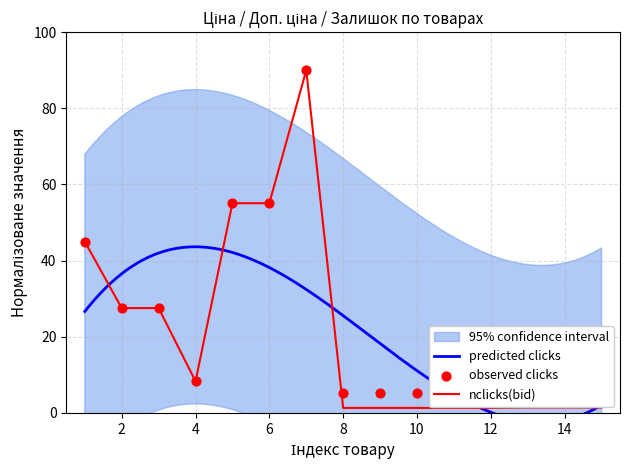

Is it true that nclicks(bid) equals 28.9 at 6?

False